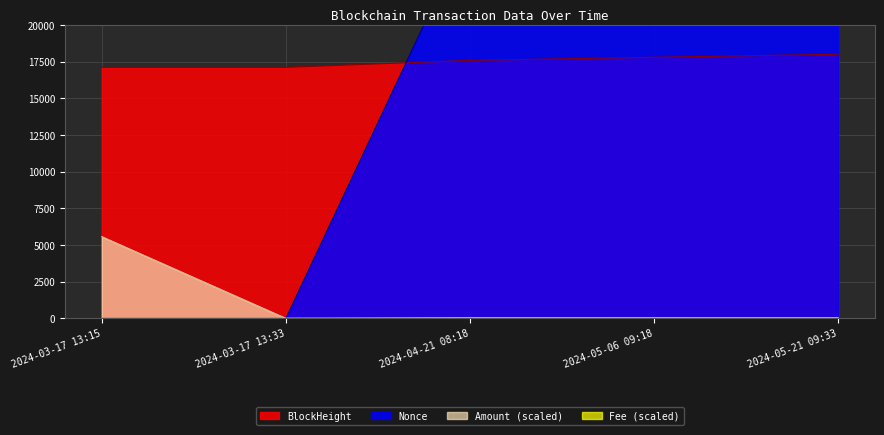

What is the label of the 3rd point from the left?

2024-04-21 08:18